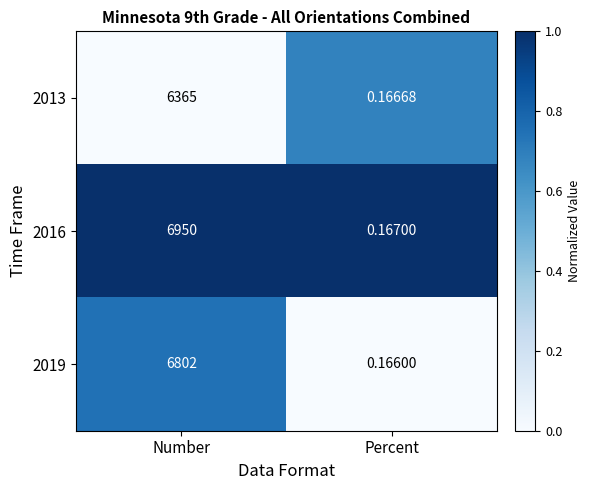

At Number, list the series in order from smallest to largest.

2013, 2019, 2016